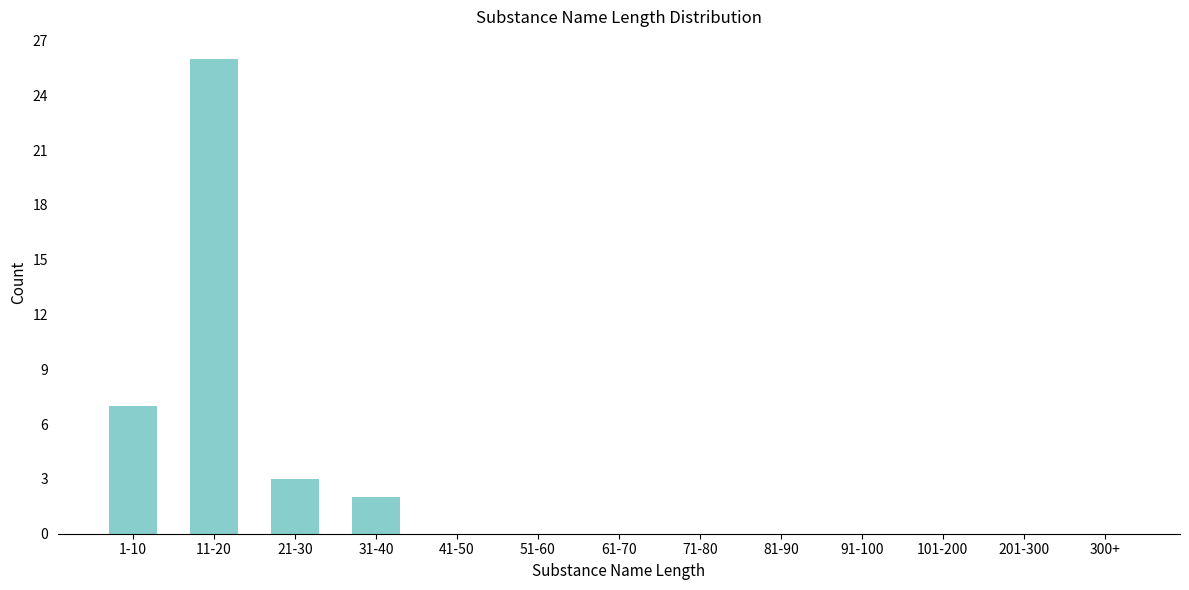

Reading left to right, list all the values displayed in this chart.

1-10=7	11-20=26	21-30=3	31-40=2	41-50=0	51-60=0	61-70=0	71-80=0	81-90=0	91-100=0	101-200=0	201-300=0	300+=0